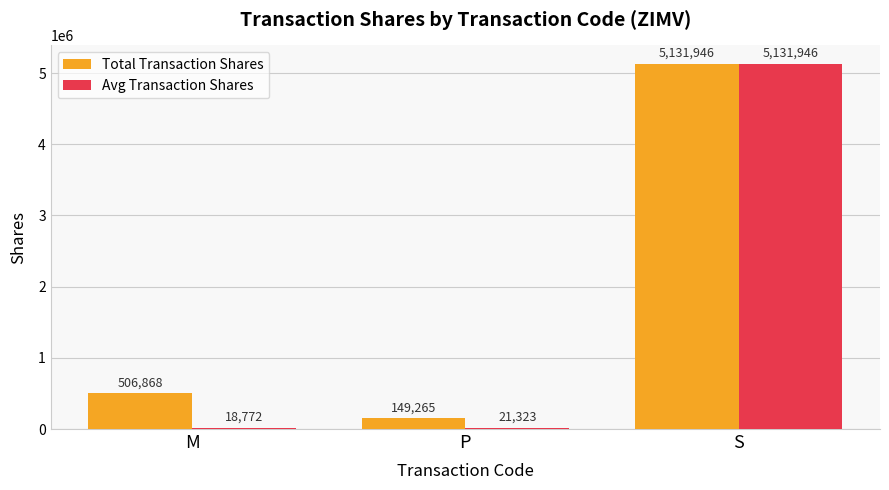

What is the label of the 2nd bar from the right?

P